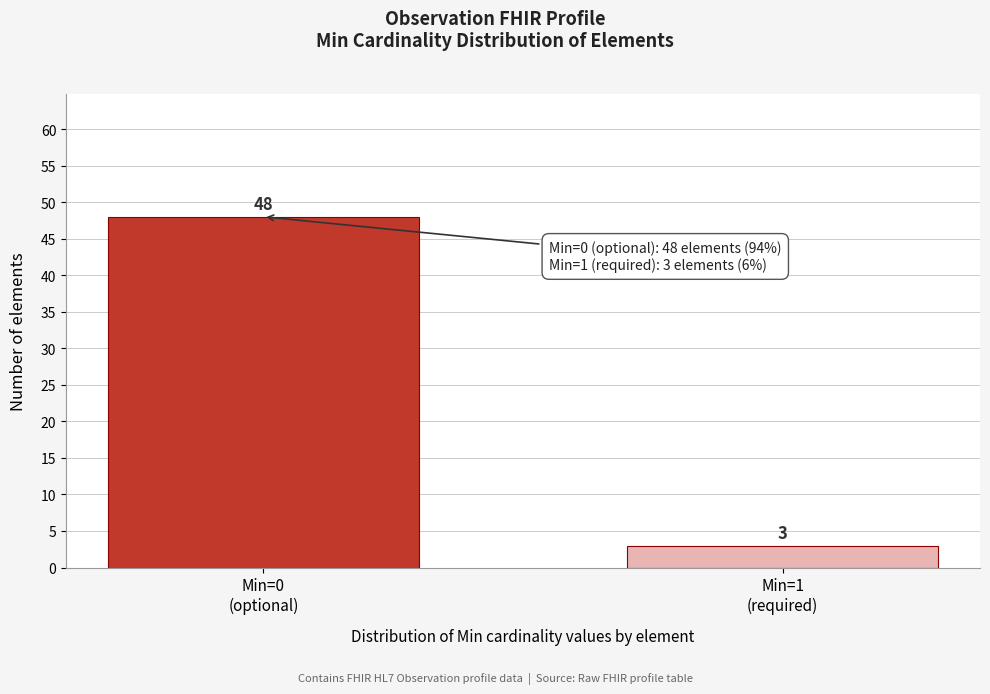

Reading left to right, extract all data points from this chart.

48	3